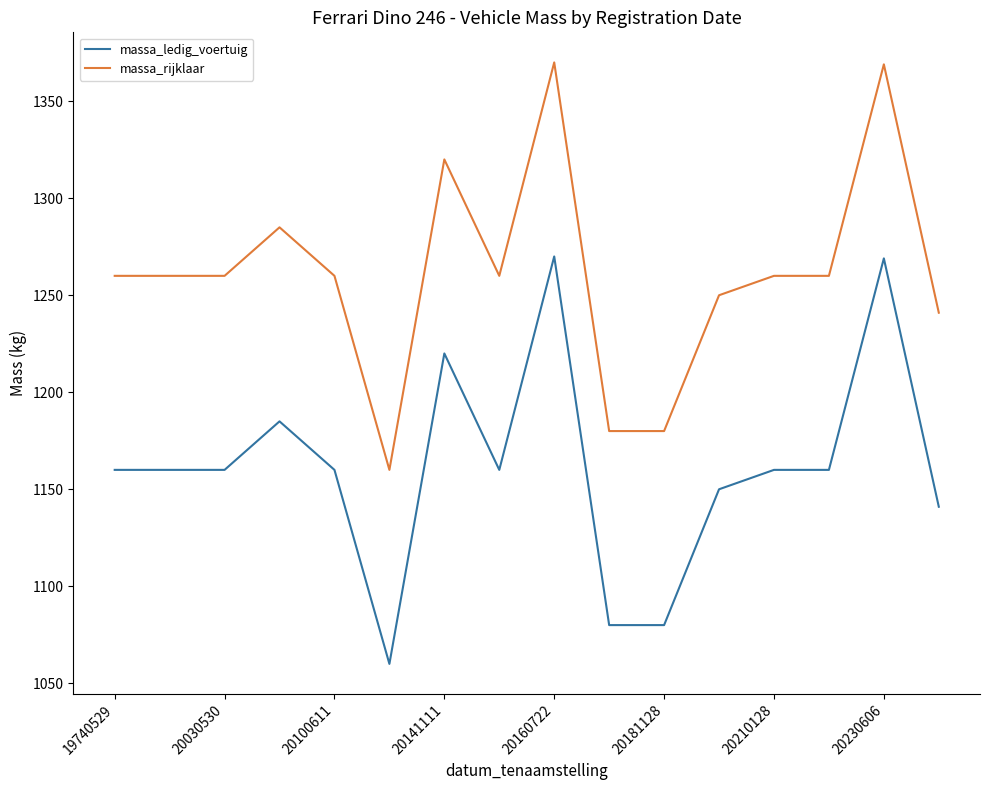

List the series in order of their overall mean, highest first.

massa_rijklaar, massa_ledig_voertuig